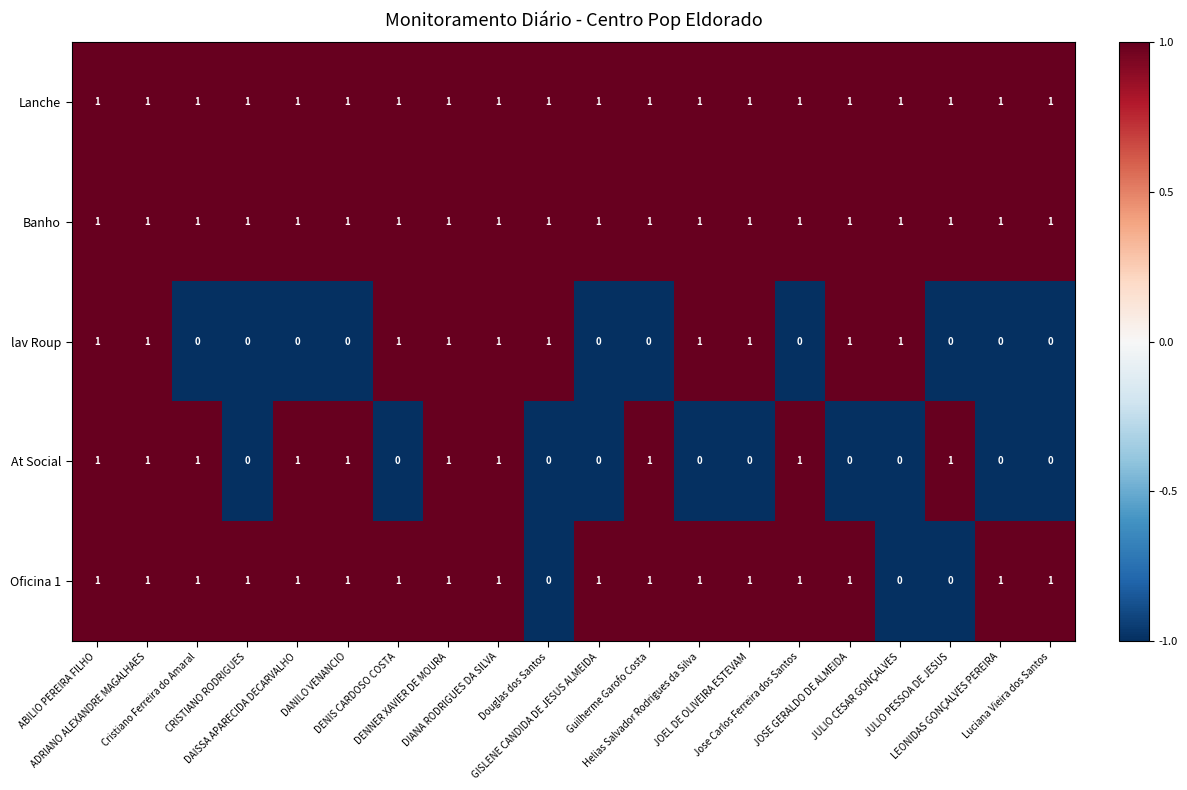

At how many categories does at least one series exceed 0?

20